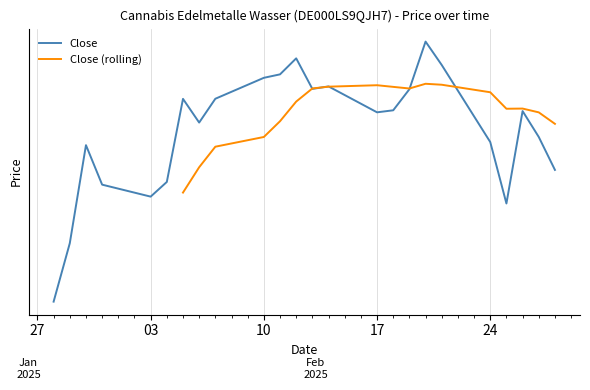

How many interior local peaks (higher than both neighbors) does the data have?

6